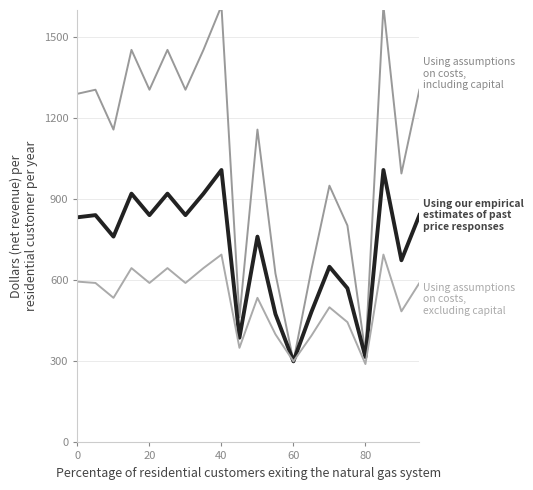

Does the chart display data point markers on the line(s)?

No